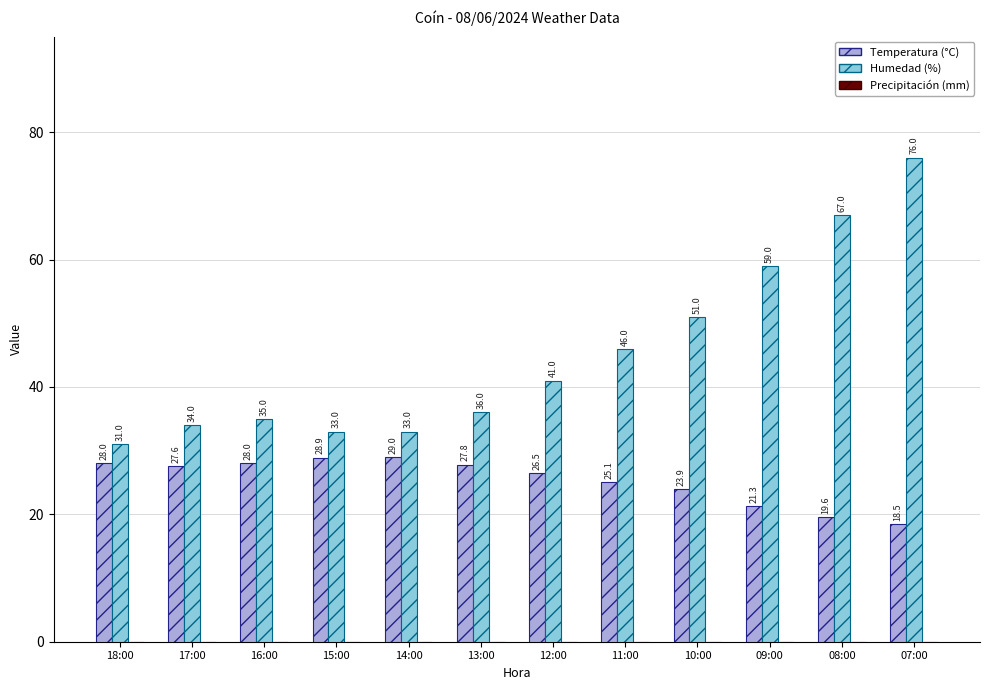

Rank the series by their maximum value, from highest to lowest.

Humedad (%), Temperatura (°C)